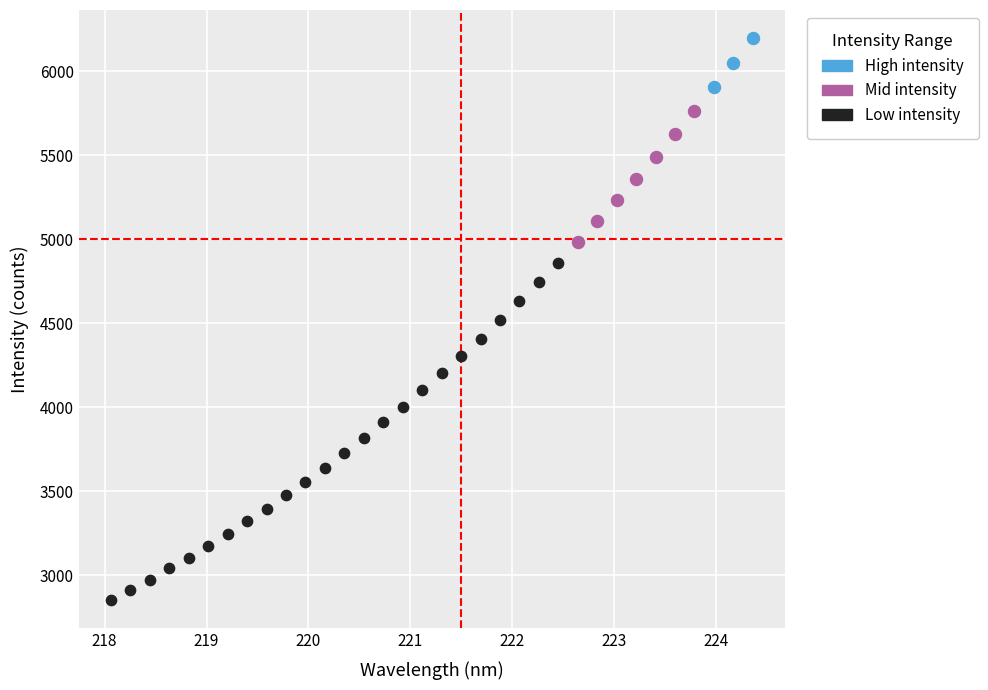

Which series has the widest spread of Y values?

Low intensity